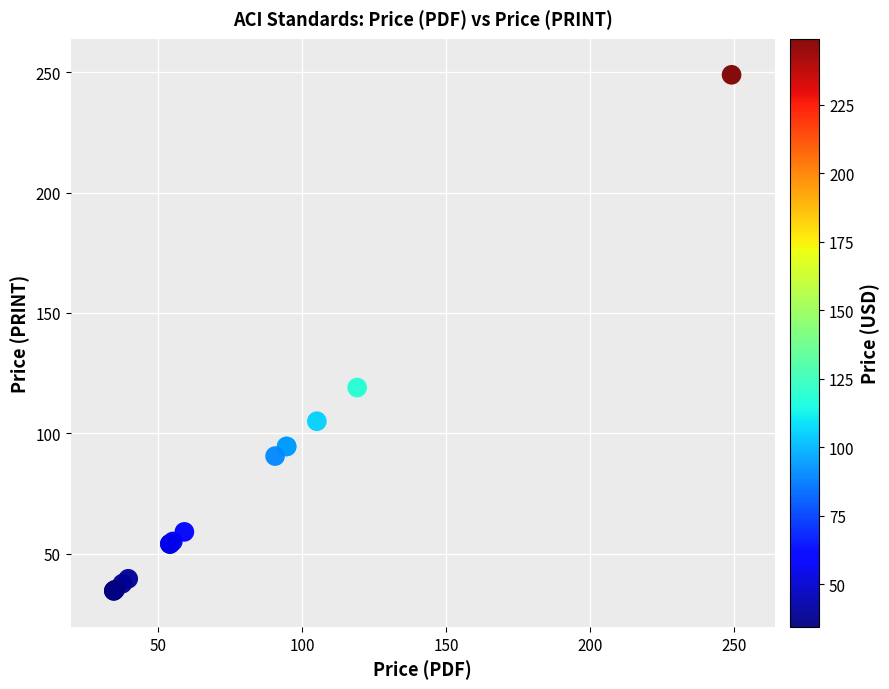

What Y value in the scatter plot is closest to 141?

119.0